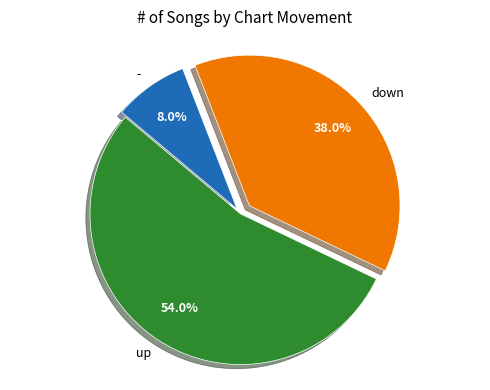

Rank the categories by value from lowest to highest.

-, down, up